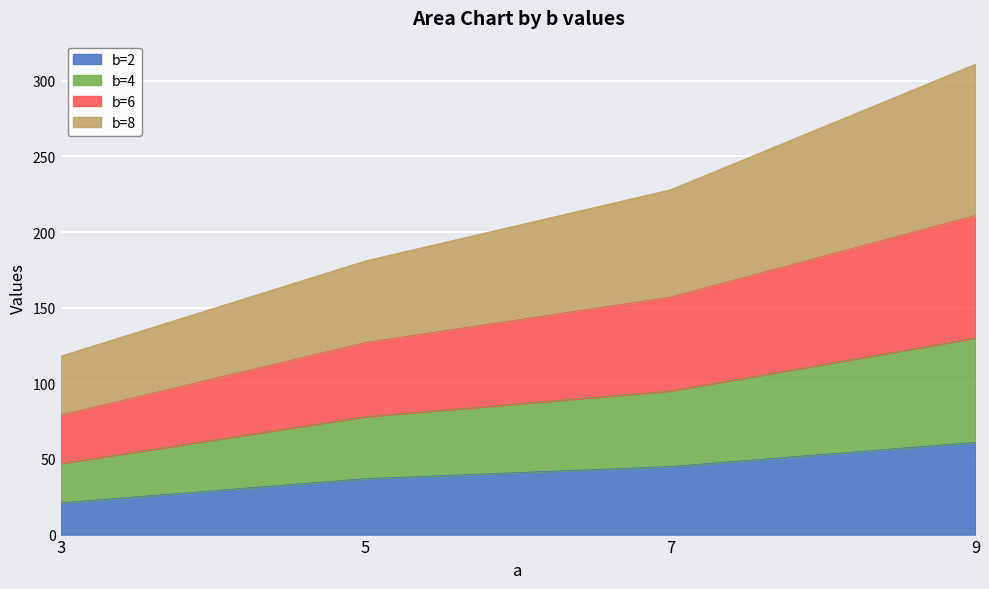

True or false: b=8 and b=2 intersect in this chart.

False